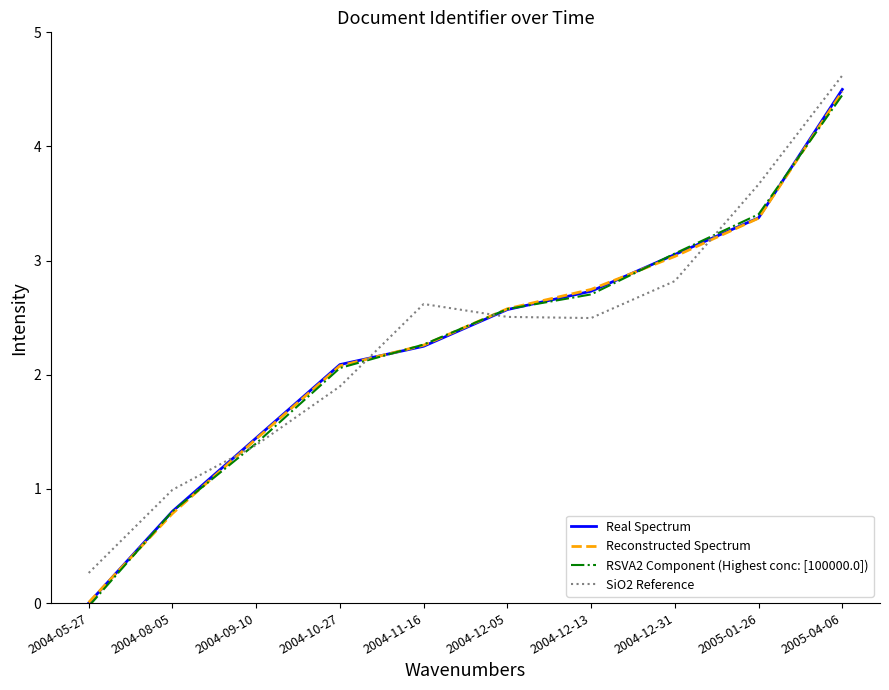

True or false: SiO2 Reference and Reconstructed Spectrum cross at least once.

True